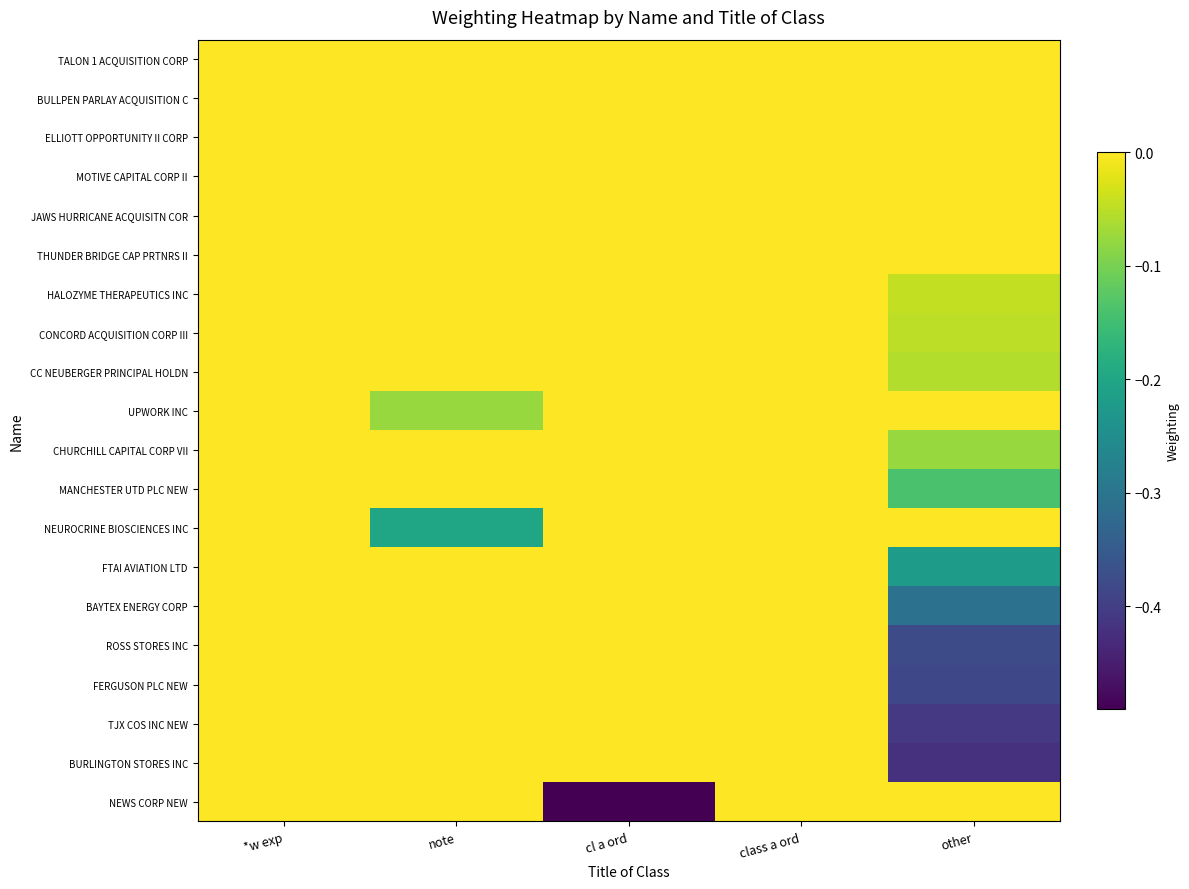

Which has a higher value, note or *w exp?

note